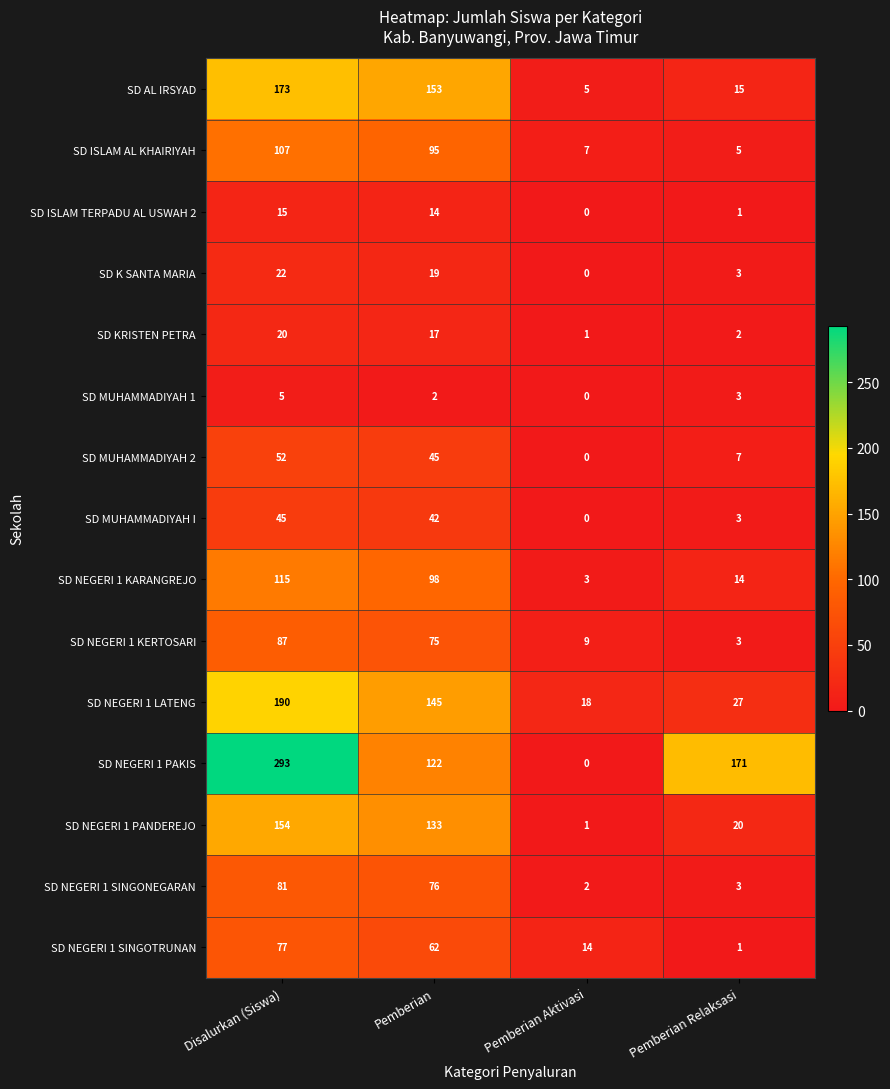

Rank the series by their maximum value, from highest to lowest.

SD NEGERI 1 PAKIS, SD NEGERI 1 LATENG, SD AL IRSYAD, SD NEGERI 1 PANDEREJO, SD NEGERI 1 KARANGREJO, SD ISLAM AL KHAIRIYAH, SD NEGERI 1 KERTOSARI, SD NEGERI 1 SINGONEGARAN, SD NEGERI 1 SINGOTRUNAN, SD MUHAMMADIYAH 2, SD MUHAMMADIYAH I, SD K SANTA MARIA, SD KRISTEN PETRA, SD ISLAM TERPADU AL USWAH 2, SD MUHAMMADIYAH 1